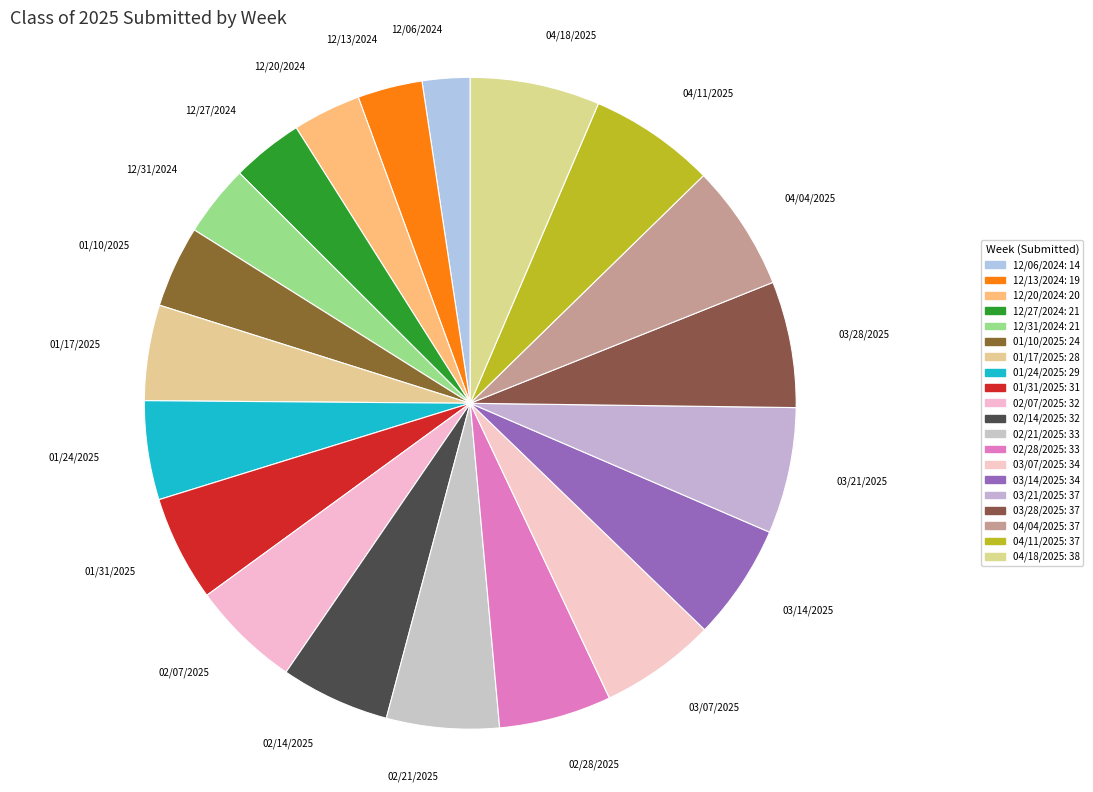

To the nearest percent, what is the difference between the 01/31/2025 and 03/28/2025 slice percentages?

1%